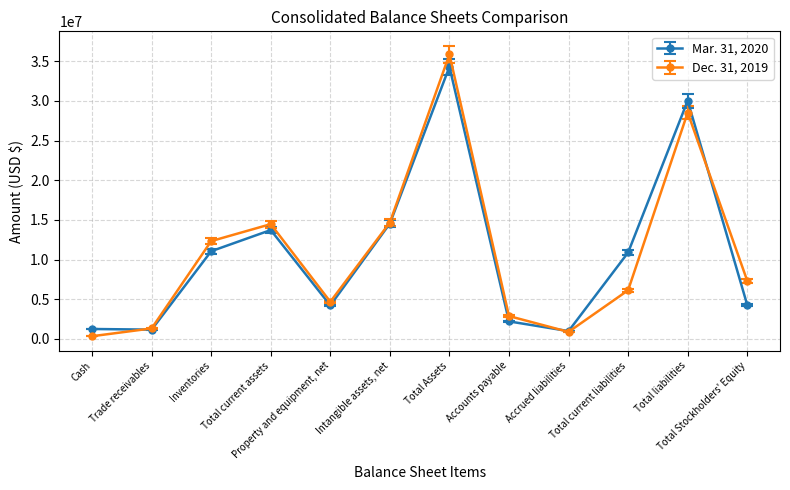

True or false: Dec. 31, 2019 and Mar. 31, 2020 intersect in this chart.

True